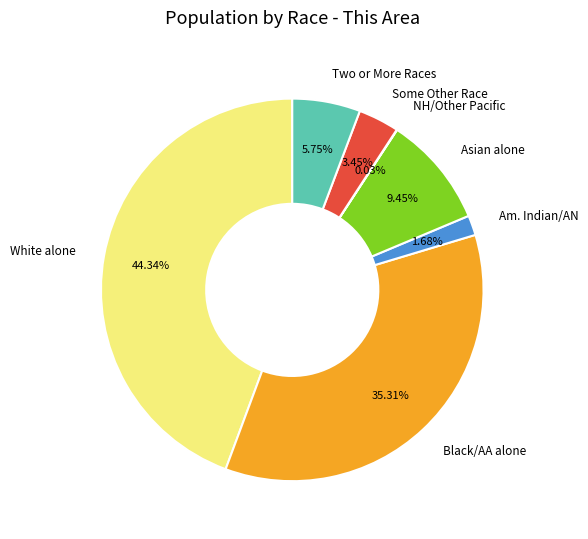

Does any single category account for the majority?

No